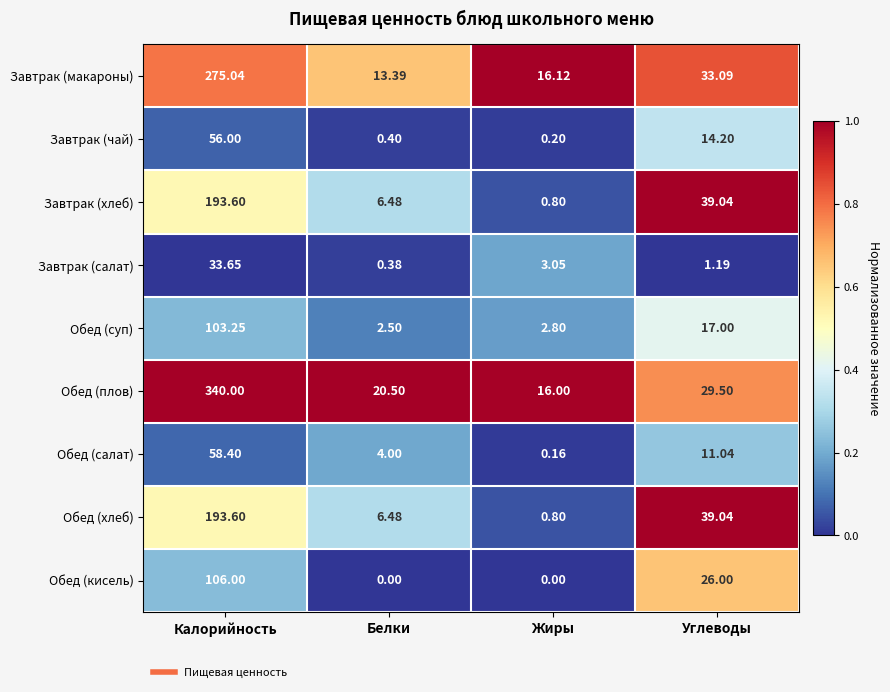

Which label corresponds to the largest value in the chart?

Калорийность